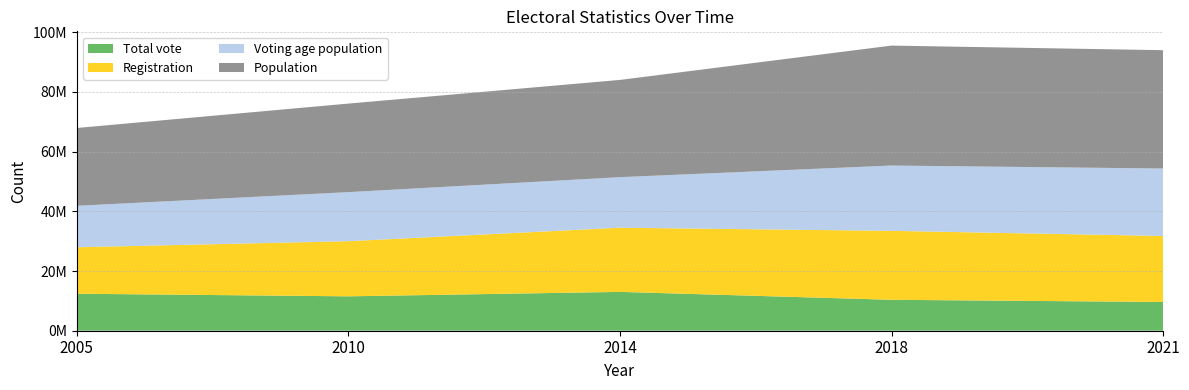

Reading right to left, list all the values displayed in this chart.

Total vote: 9629601	10364697	13013765	11526412	12396631
Registration: 22116368	23109138	21500000	18471814	15568702
Voting age population: 22608314	21877107	16942233	16438836	13894186
Population: 39650145	40194216	32585692	29671605	26076088